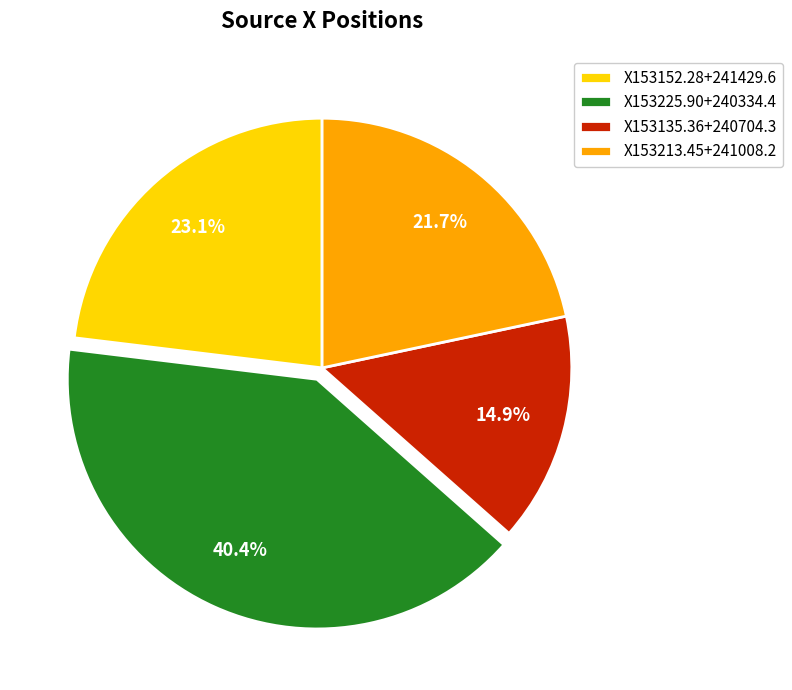

True or false: X153225.90+240334.4 accounts for 40% of the total.

True